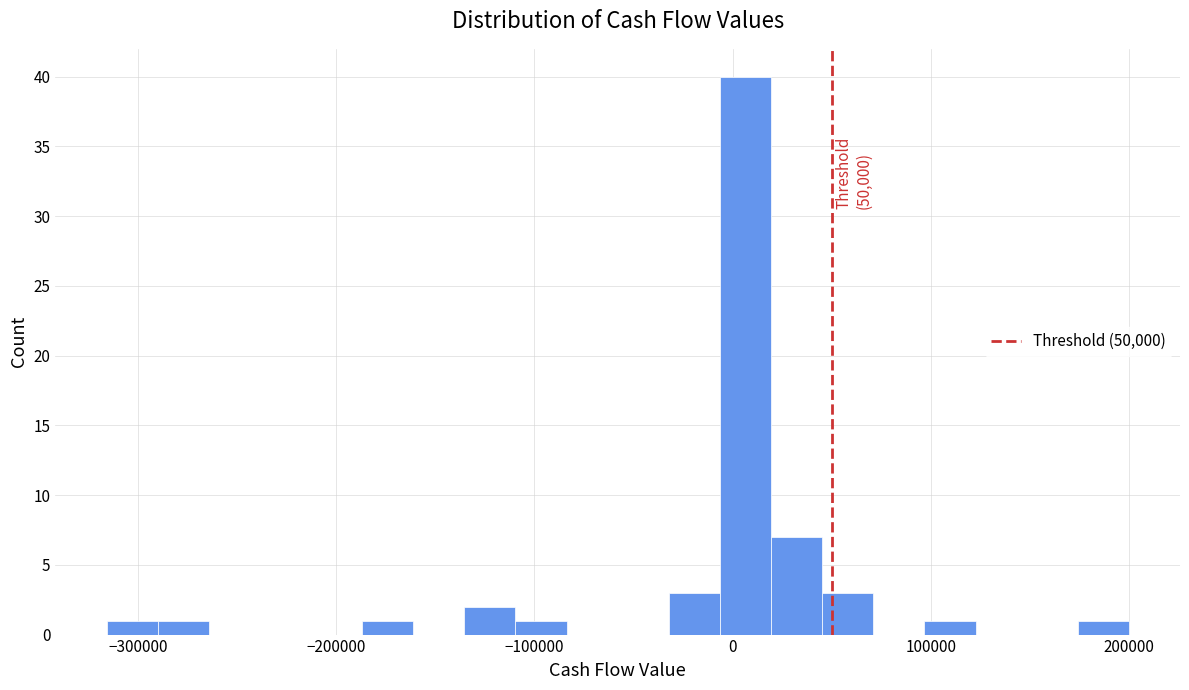

Around what value on the x-axis is the tallest bar? Give the approximate position of its centre, as read against the axis.

10000